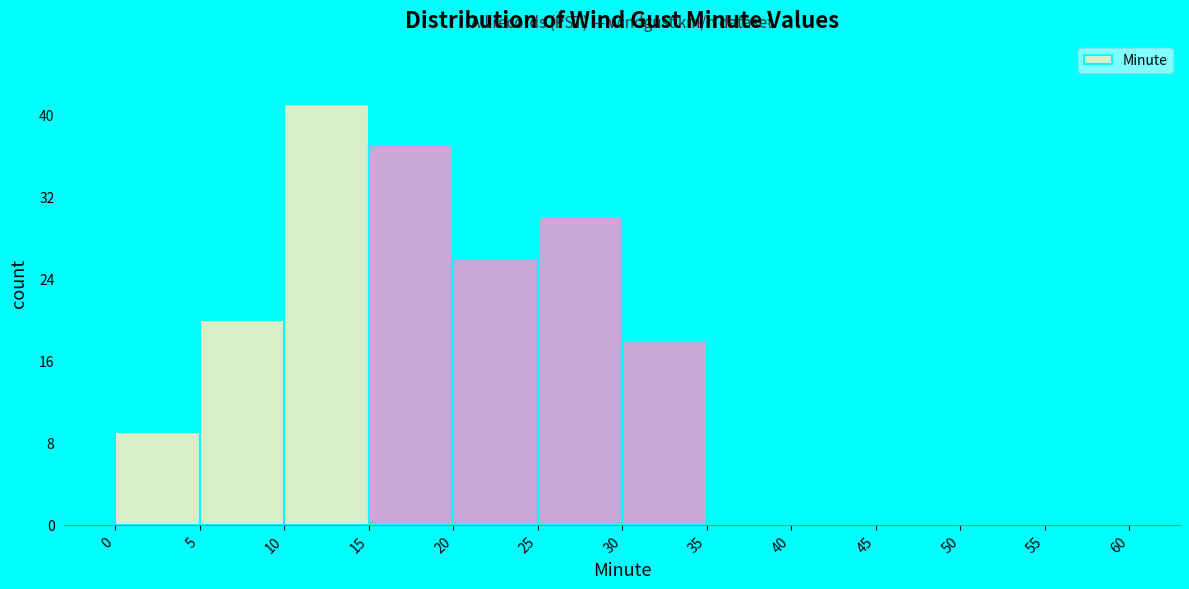

How tall is the bar that spans 0 to 5 on the x-axis? The values are not printed on the chart, so give them approximately, as read against the axis.

9